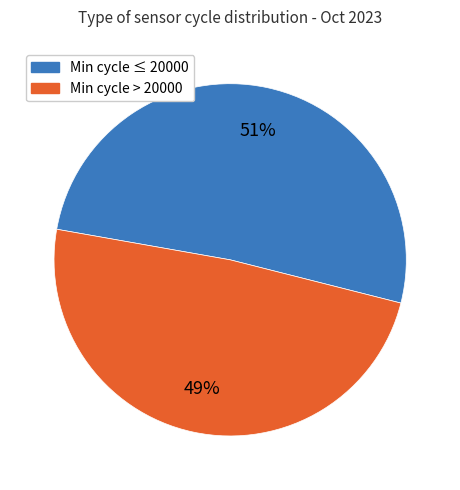

Is there a majority slice in this chart?

Yes